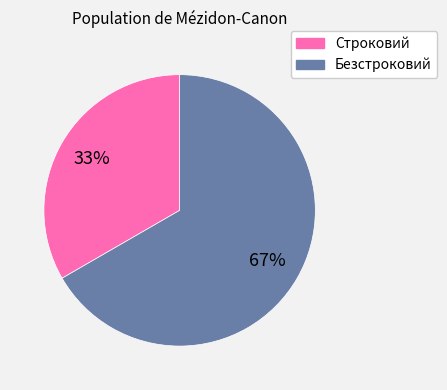

To the nearest percent, what is the average slice percentage?

50%